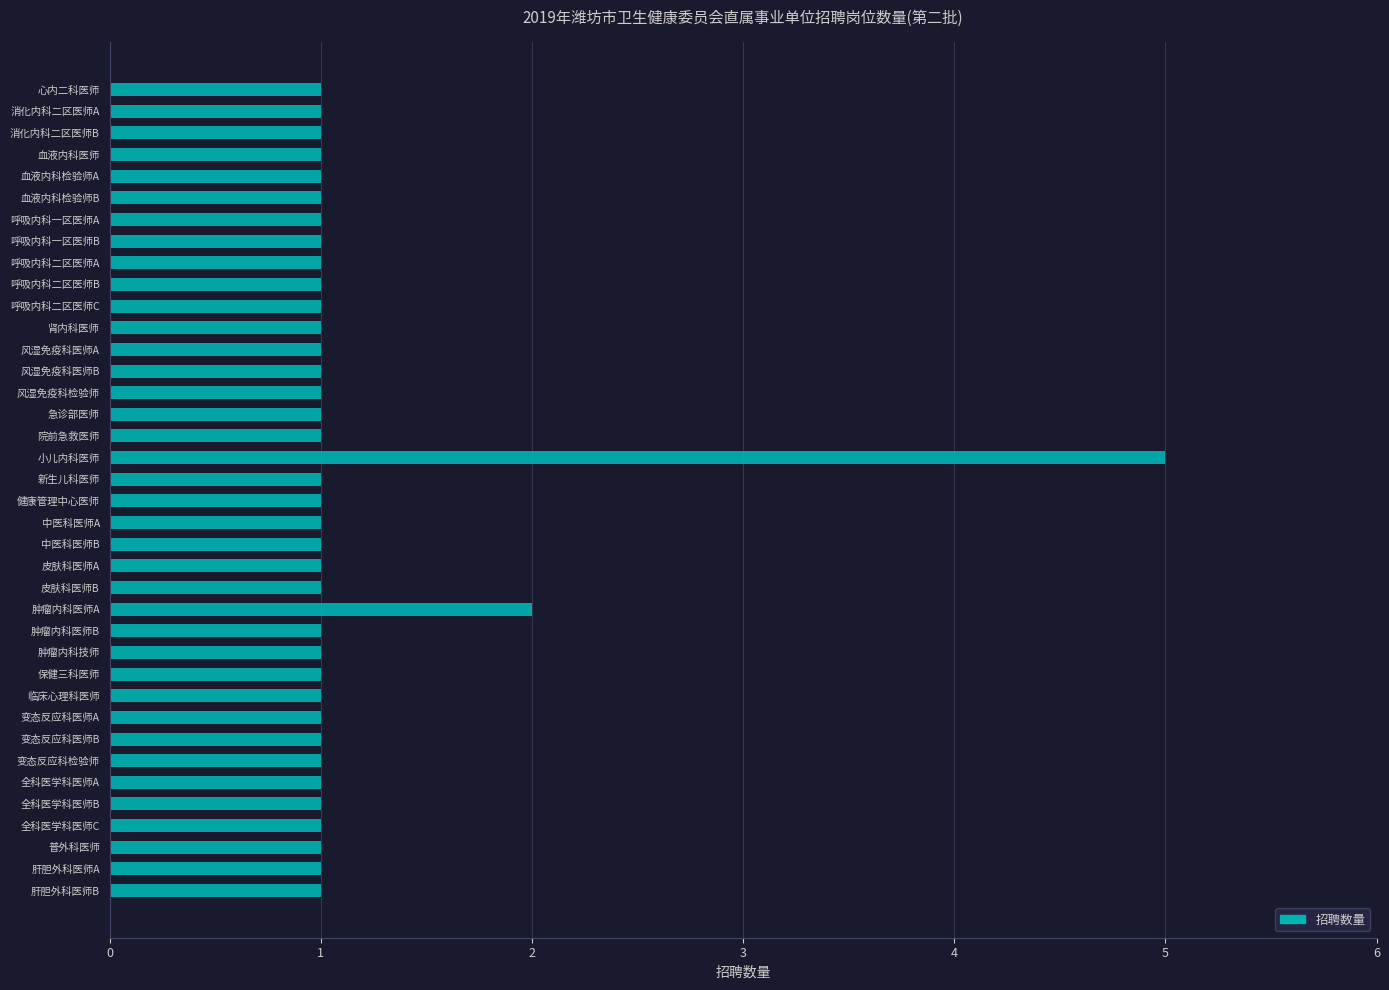

How many series are shown in this chart?

1